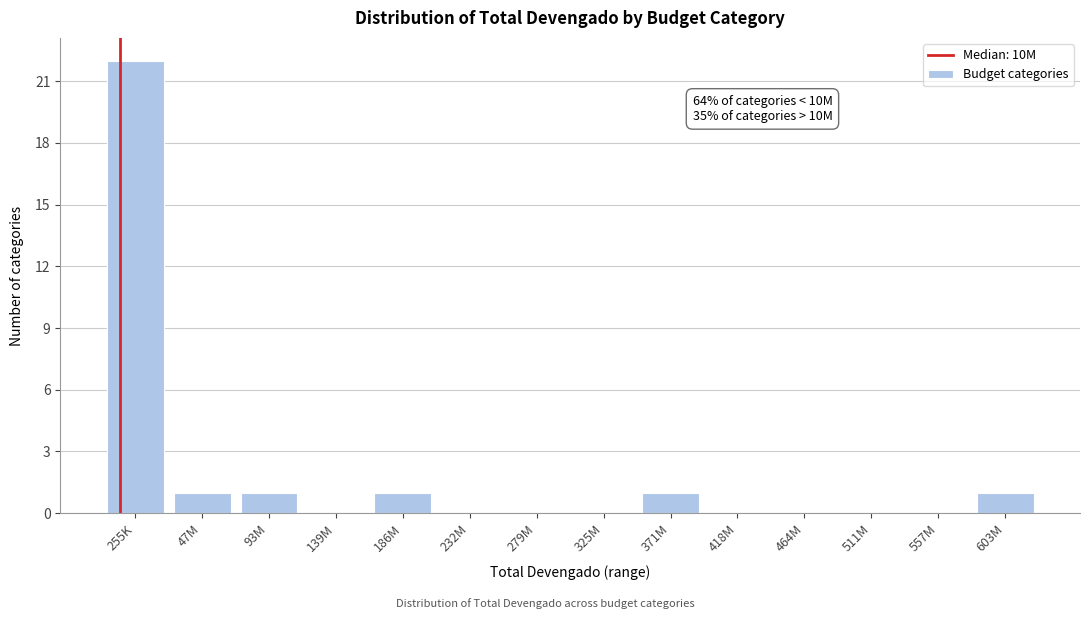

Reading left to right, what are all the values shown in this chart?

255K=22	47M=1	93M=1	139M=0	186M=1	232M=0	279M=0	325M=0	371M=1	418M=0	464M=0	511M=0	557M=0	603M=1